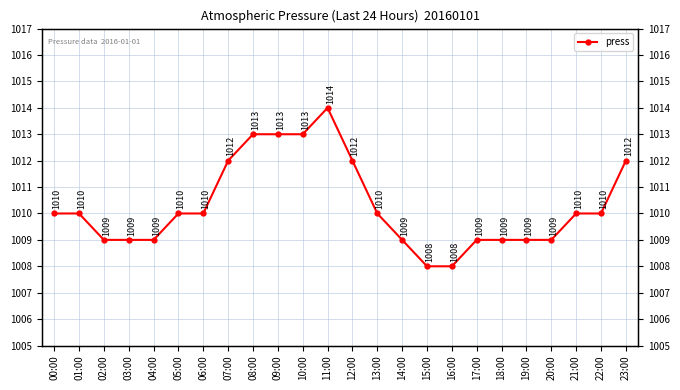

Reading right to left, what are all the values shown in this chart?

1012	1010	1010	1009	1009	1009	1009	1008	1008	1009	1010	1012	1014	1013	1013	1013	1012	1010	1010	1009	1009	1009	1010	1010